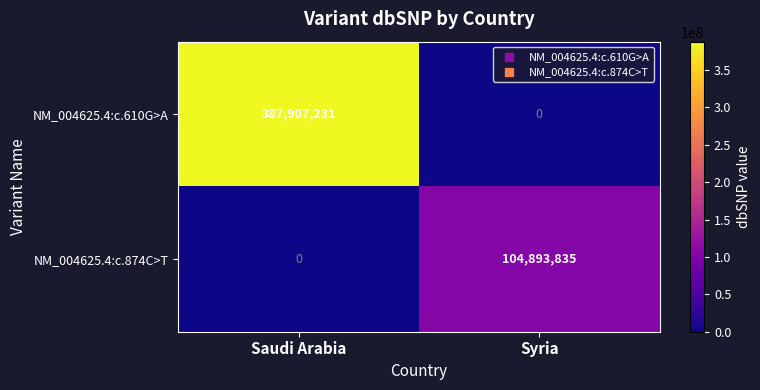

Reading right to left, what are all the values shown in this chart?

NM_004625.4:c.610G>A: Syria=0	Saudi Arabia=387907231
NM_004625.4:c.874C>T: Syria=104893835	Saudi Arabia=0